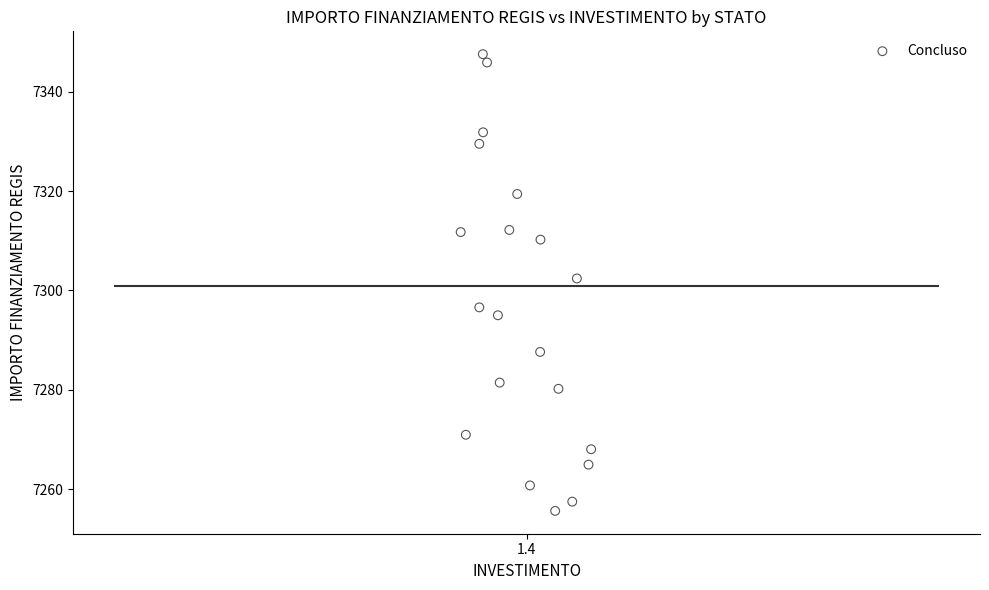

What Y value in the scatter plot is closest to 7301?

7302.4